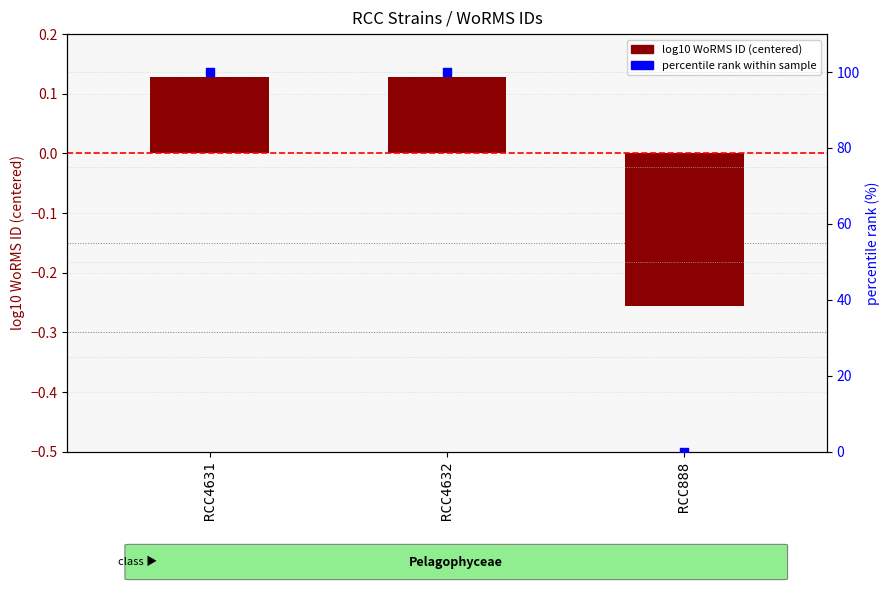

At which category is the sum across all series the highest?

RCC4631